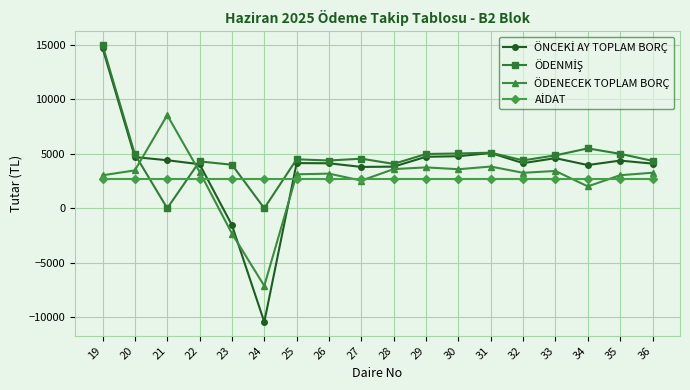

What is the smallest value displayed?

-10454.7